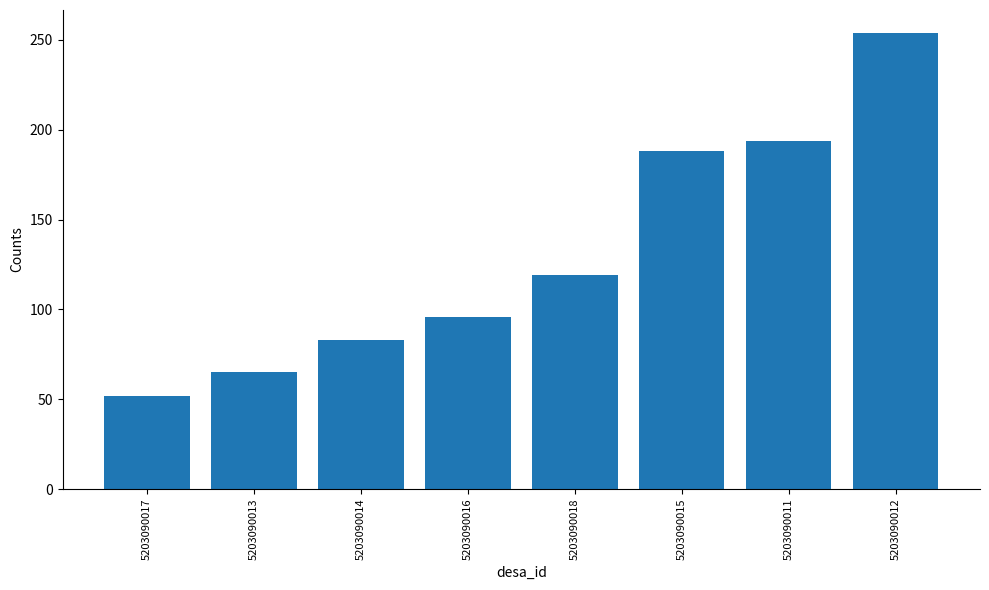

True or false: the data shows 108 at 5203090011.

False